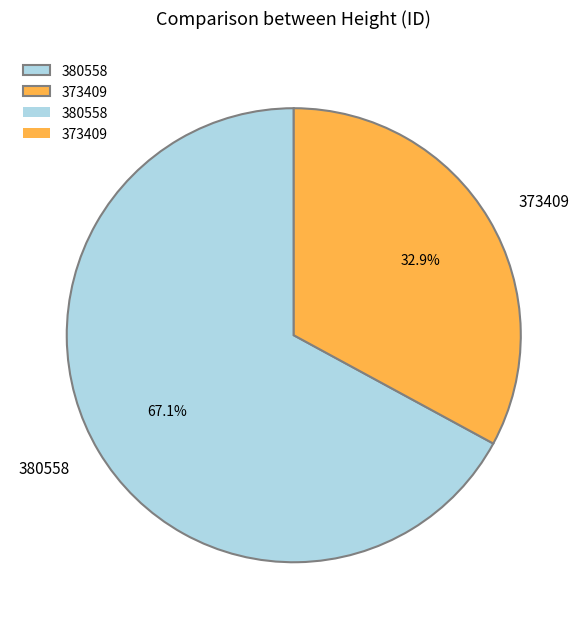

Which slice is the largest?

380558